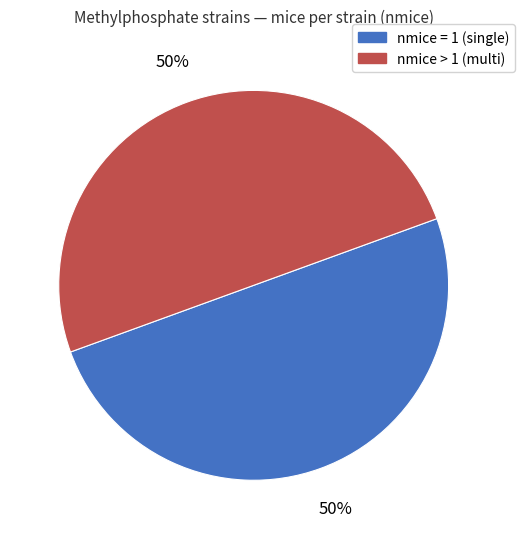

To the nearest percent, what is the average slice percentage?

50%